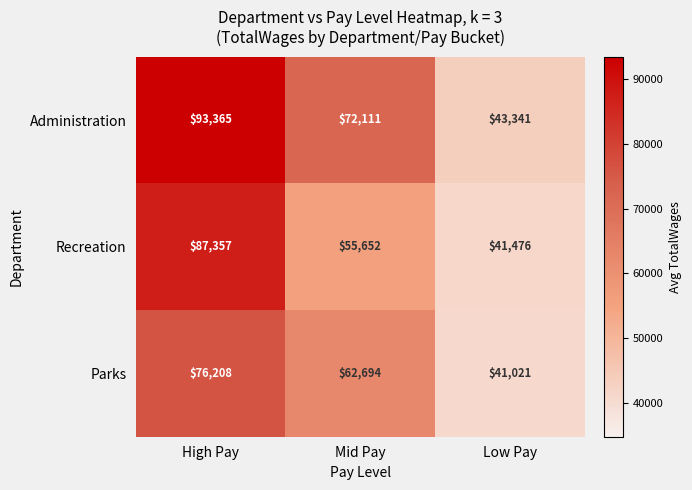

At how many categories does at least one series exceed 53172?

2